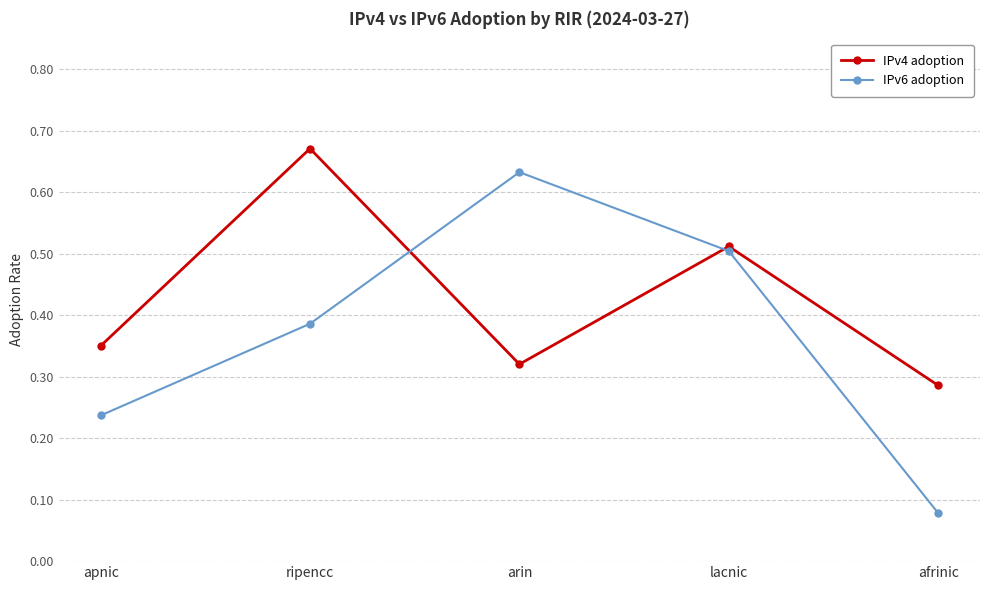

Is it true that IPv4 adoption equals 0.2 at ripencc?

False